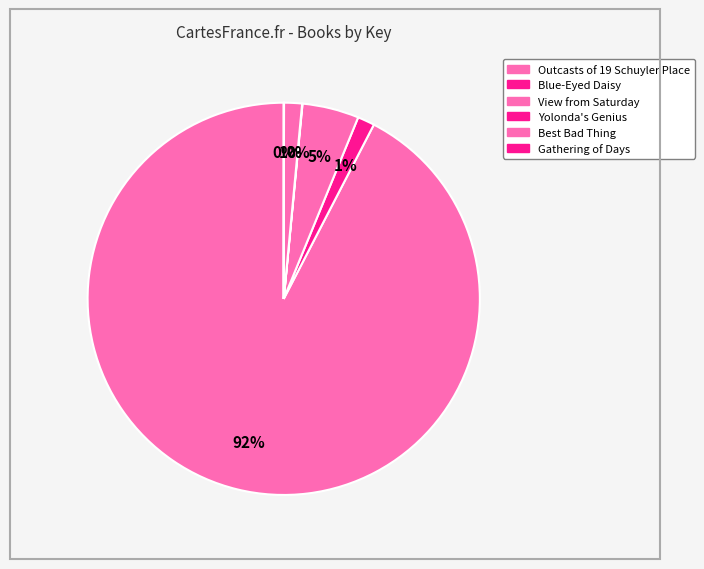

To the nearest percent, what is the combined percentage of Gathering of Days and Blue-Eyed Daisy?

1%